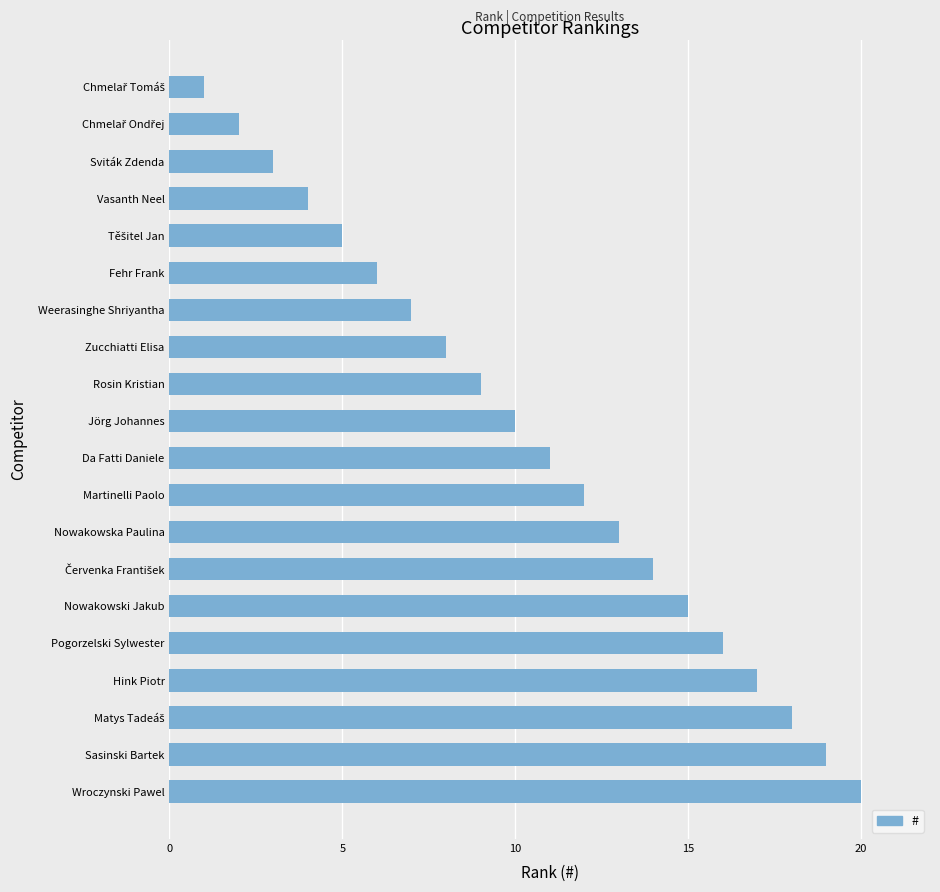

Are the bars grouped side by side (vs. stacked)?

No